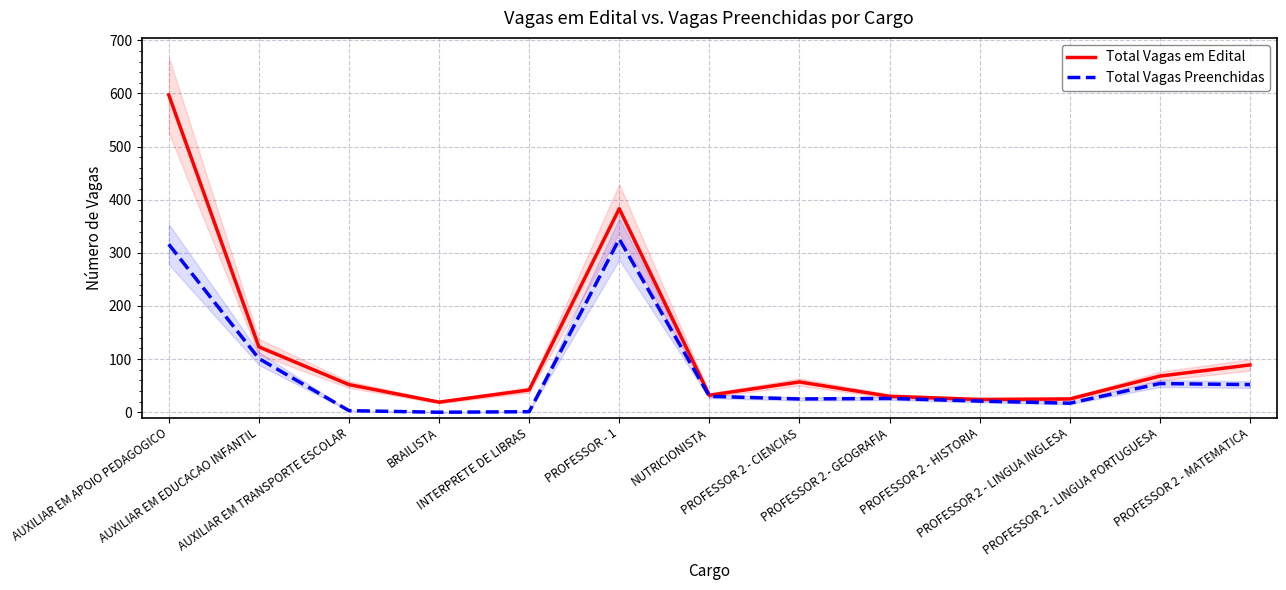

What is the label of the 2nd point from the left?

AUXILIAR EM EDUCACAO INFANTIL